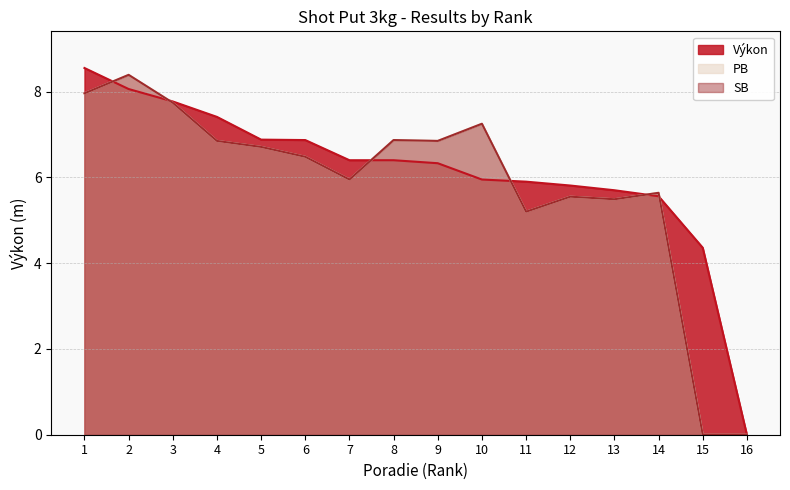

Which series changed the most between 9 and 15?

PB